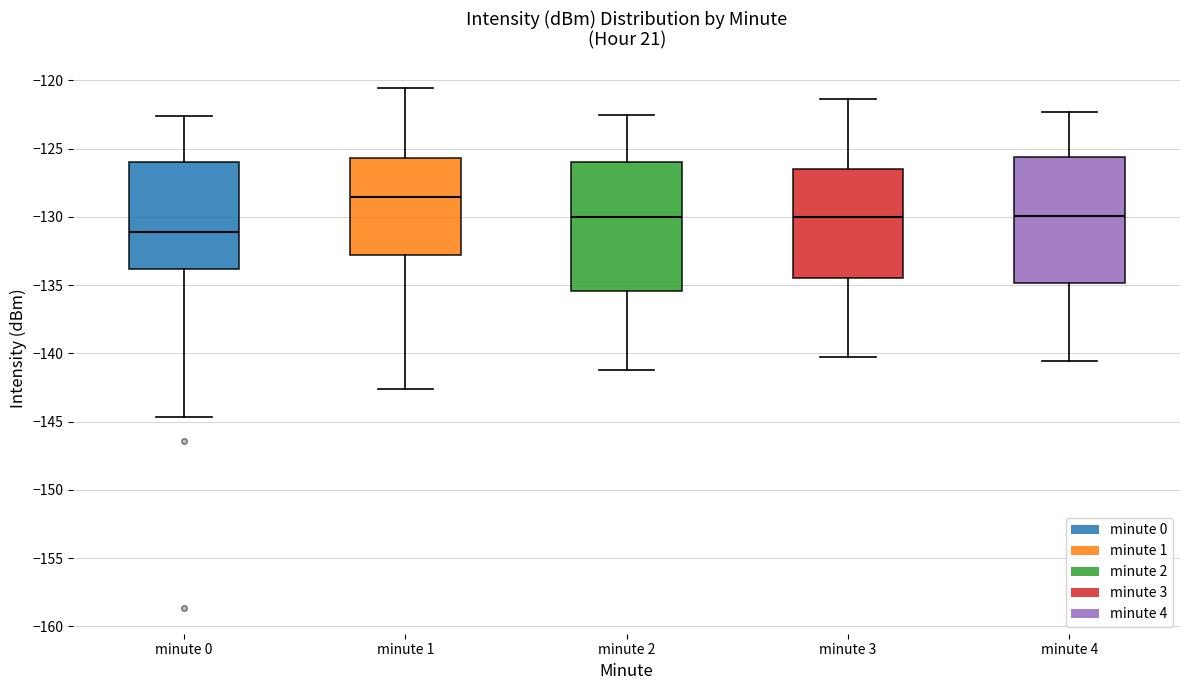

Which box's median line is the lowest?

minute 0